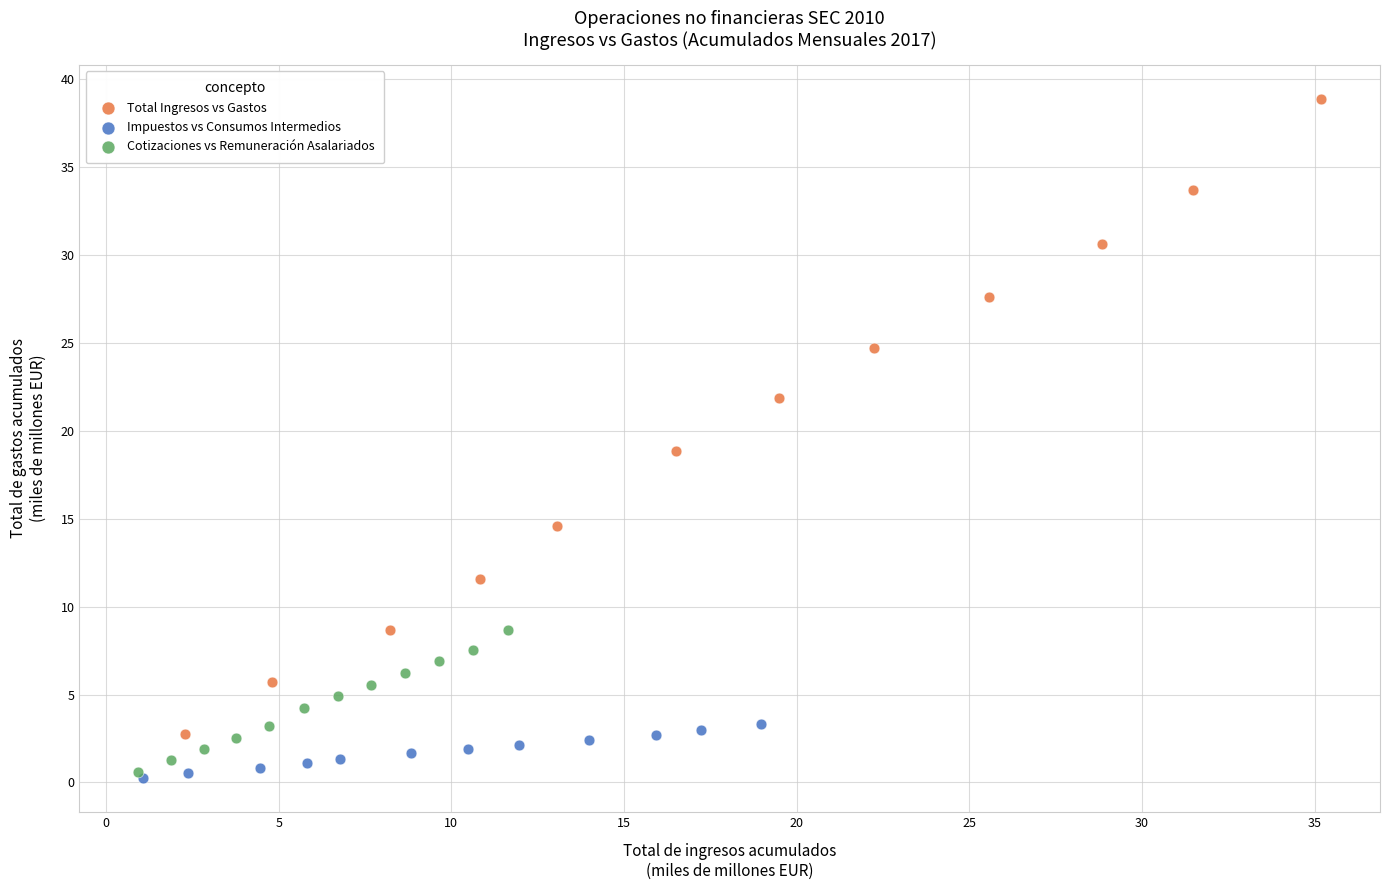

Which series has the largest Y range (max minus min)?

Total Ingresos vs Gastos